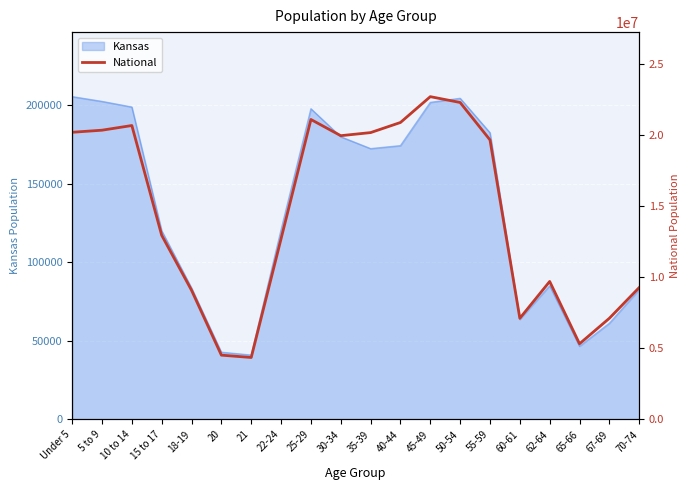

What is the smallest value displayed?

4354294